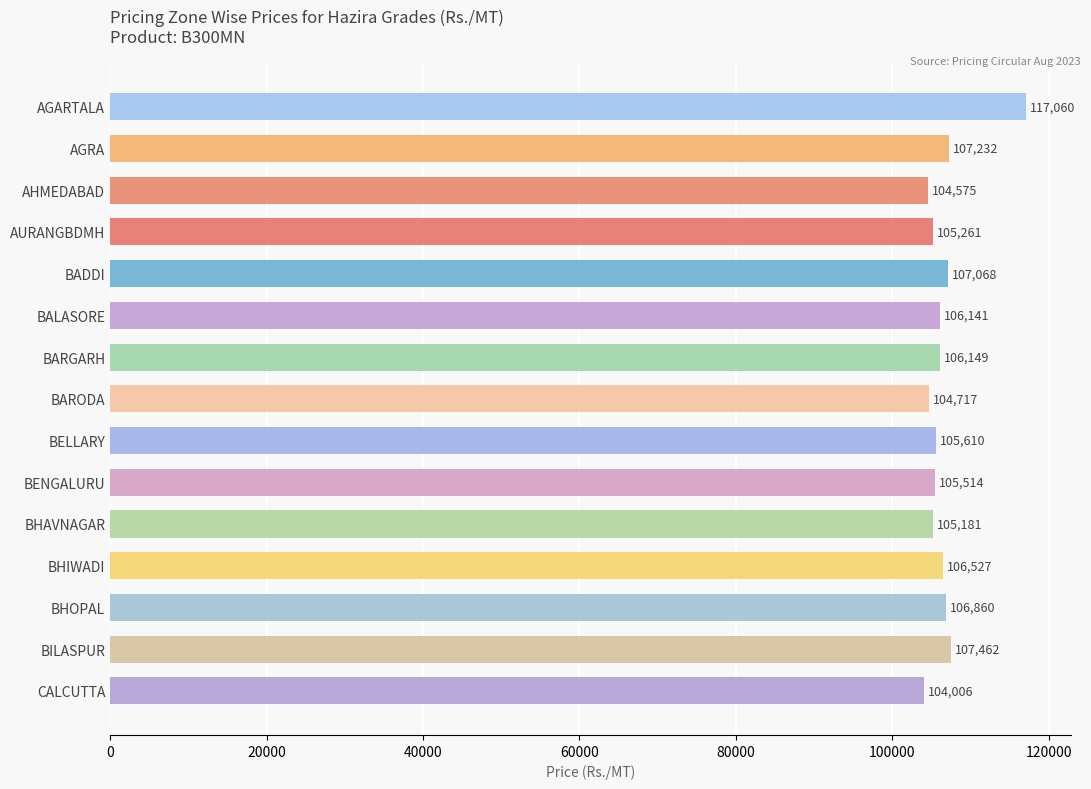

Rank the categories by value from lowest to highest.

CALCUTTA, AHMEDABAD, BARODA, BHAVNAGAR, AURANGBDMH, BENGALURU, BELLARY, BALASORE, BARGARH, BHIWADI, BHOPAL, BADDI, AGRA, BILASPUR, AGARTALA